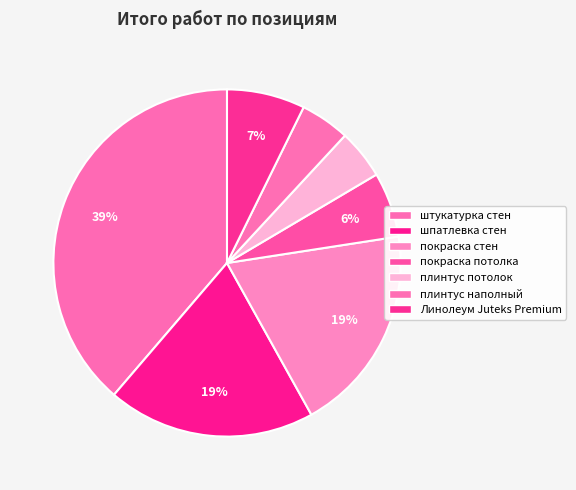

To the nearest percent, what percentage of the pie is плинтус потолок?

5%